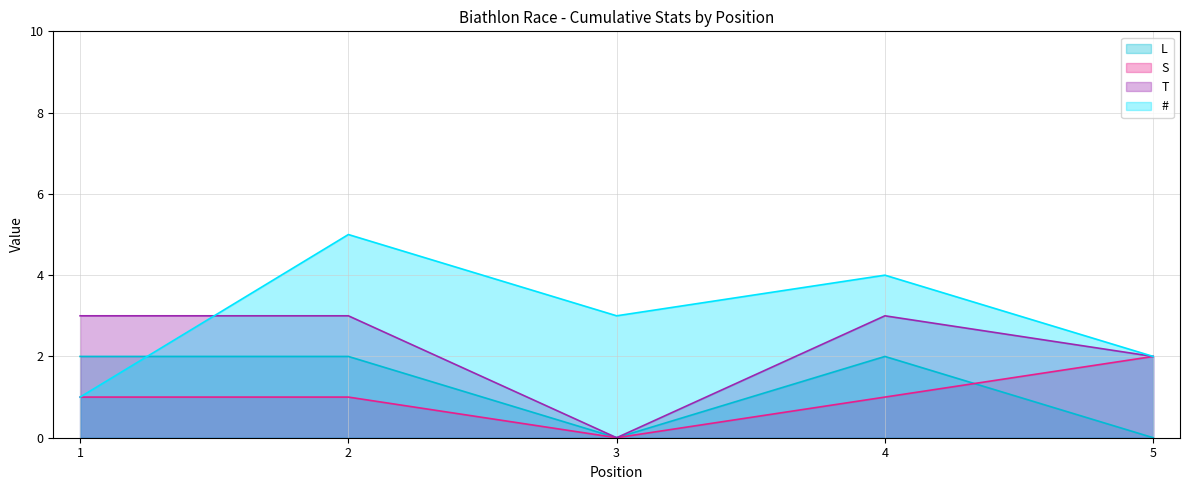

At which label is T closest to 1?

3